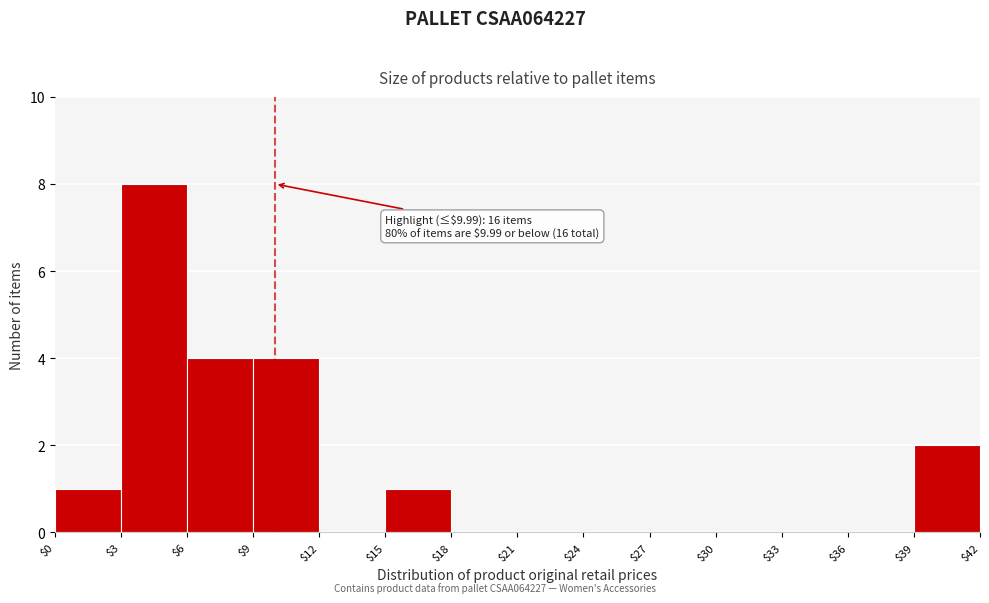

Which range on the x-axis has the tallest bar?

$3 to $6